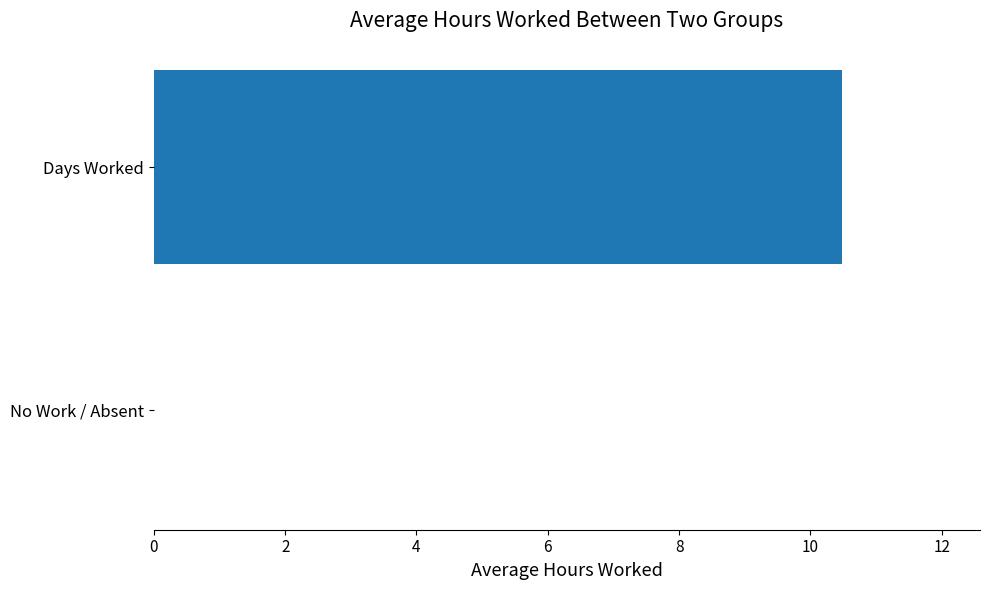

Are the bars horizontal?

Yes